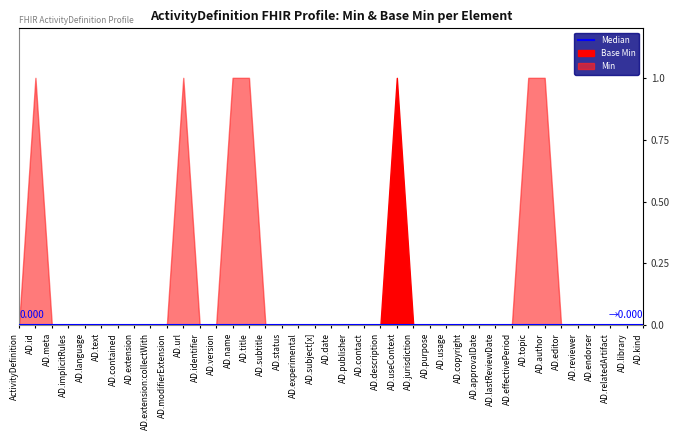

What position from the left is ActivityDefinition.copyright?

28